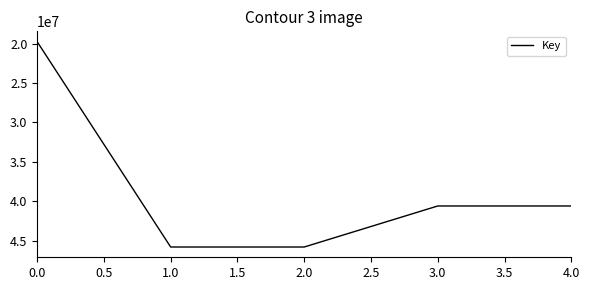

What is the change in value from 2.0 to 3.0?

-5203523